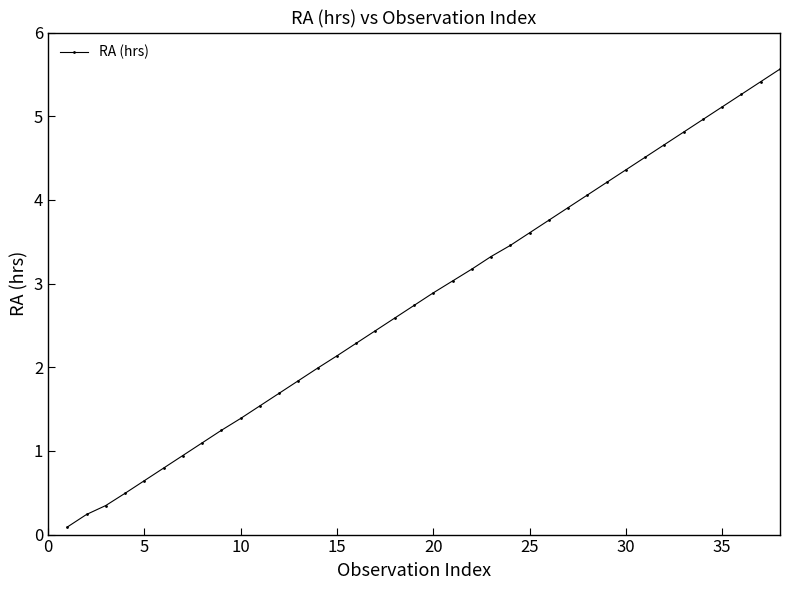

What is the value of the 20th point from the left?

2.9